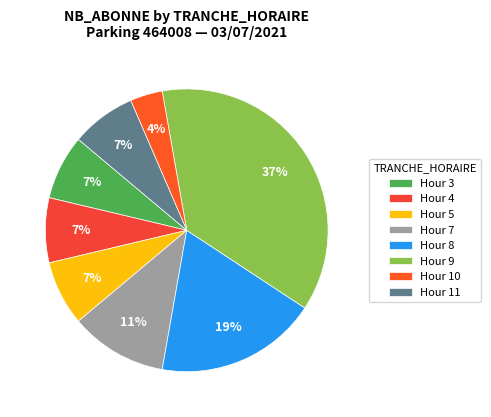

To the nearest percent, what is the average slice percentage?

12%